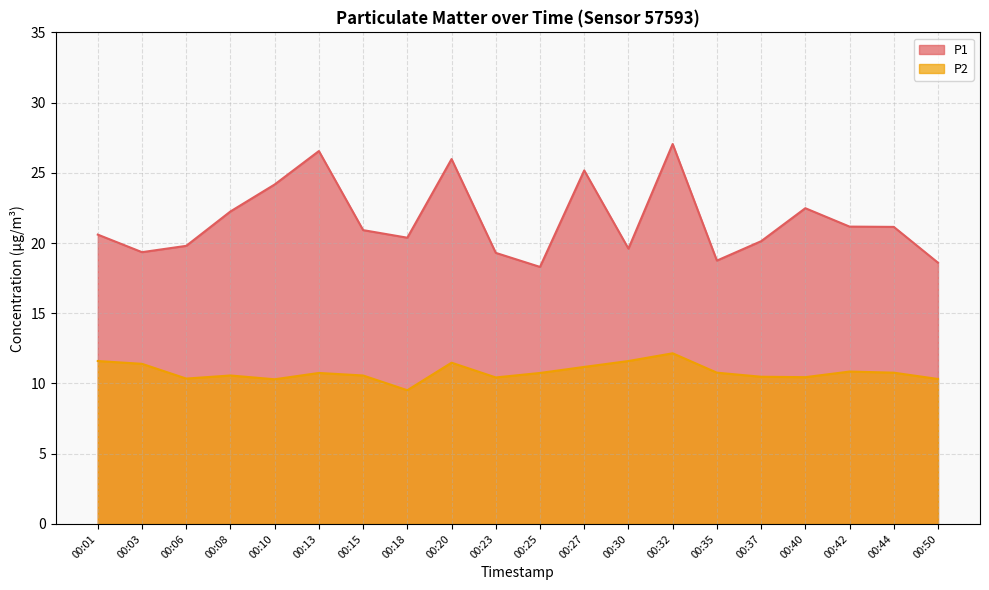

What is the value of the P1 point at the 8th from the left?

20.4